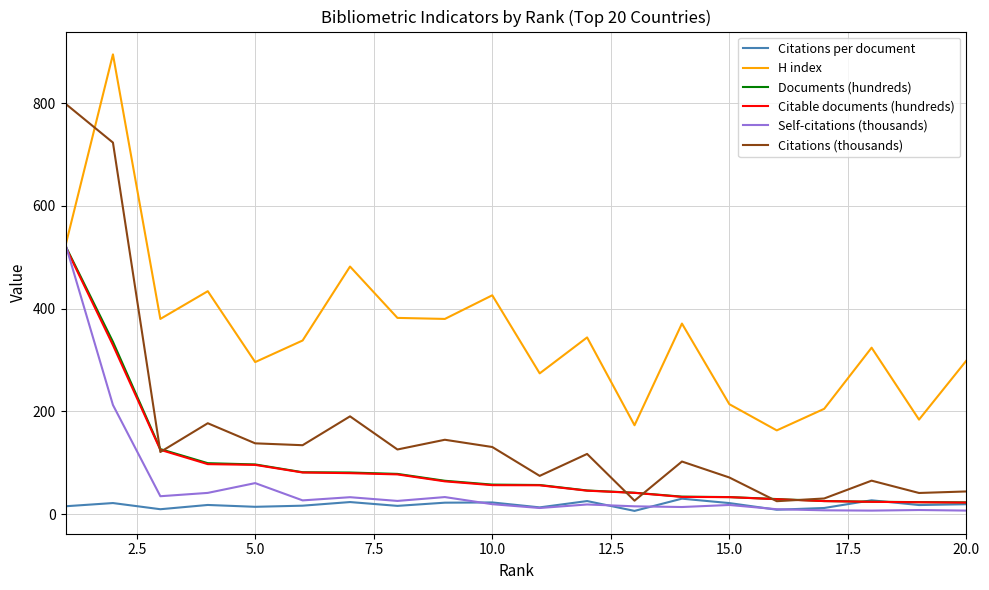

Which series has the widest spread of values?

Citations (thousands)